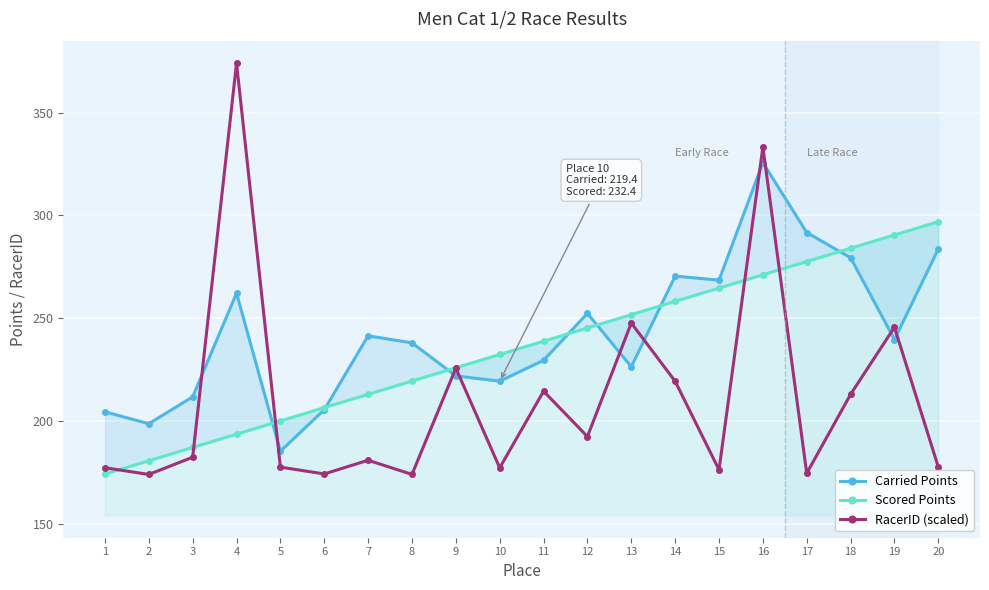

The RacerID (scaled) series shows 120.6 at 4. True or false?

False